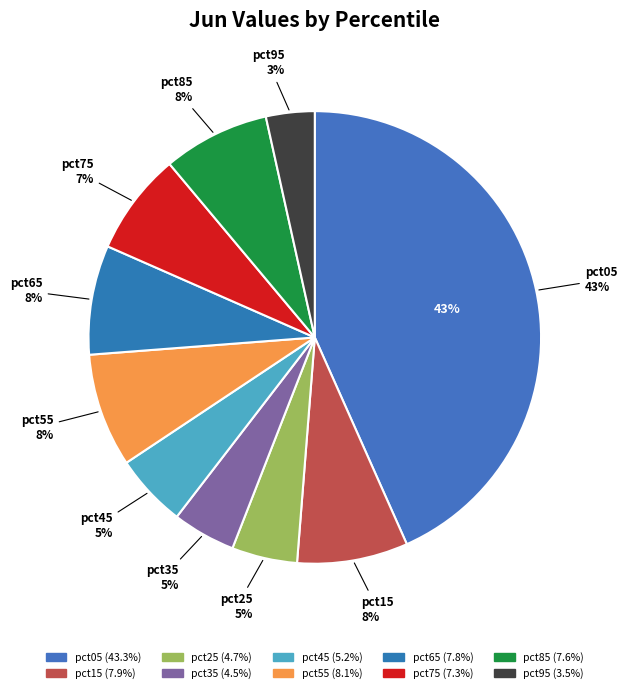

The pct65 slice represents 8% of the pie. True or false?

True